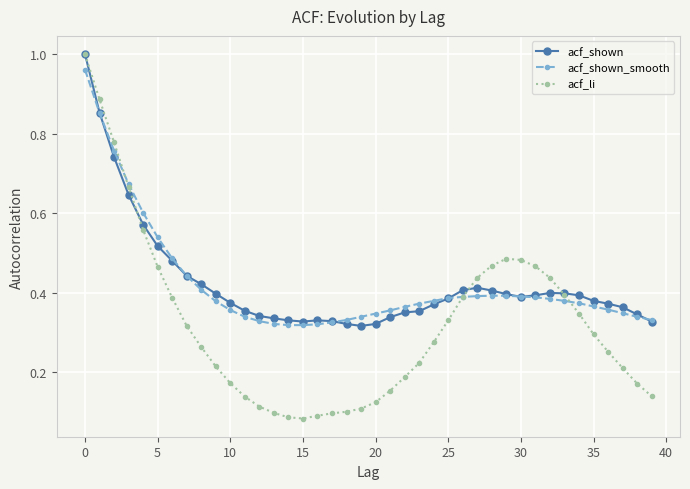

Which series has the widest spread of values?

acf_li